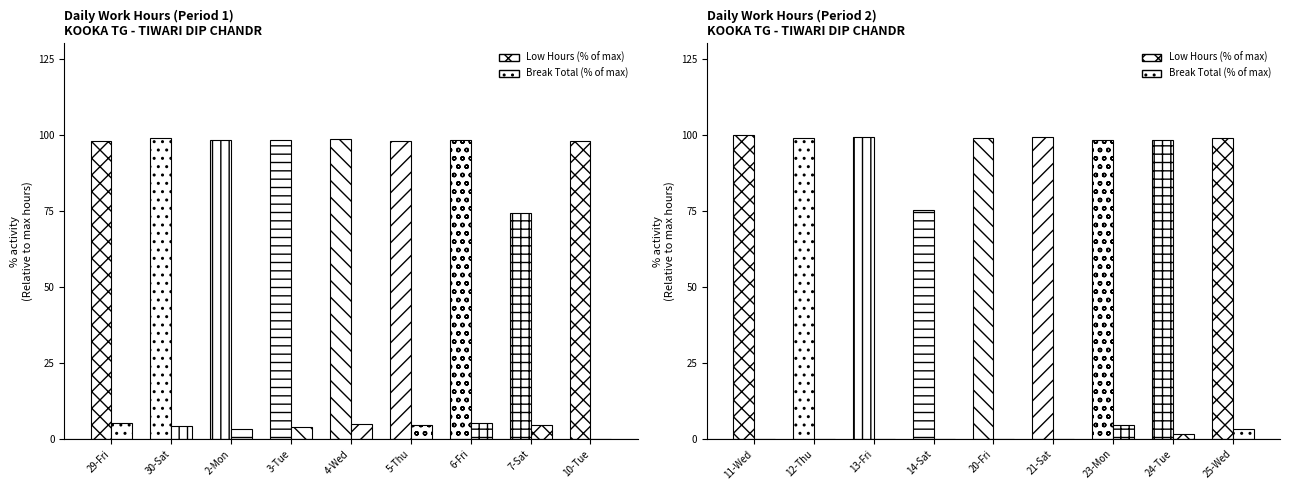

What is the average value of the Low Hours (% of max) series?

96.4